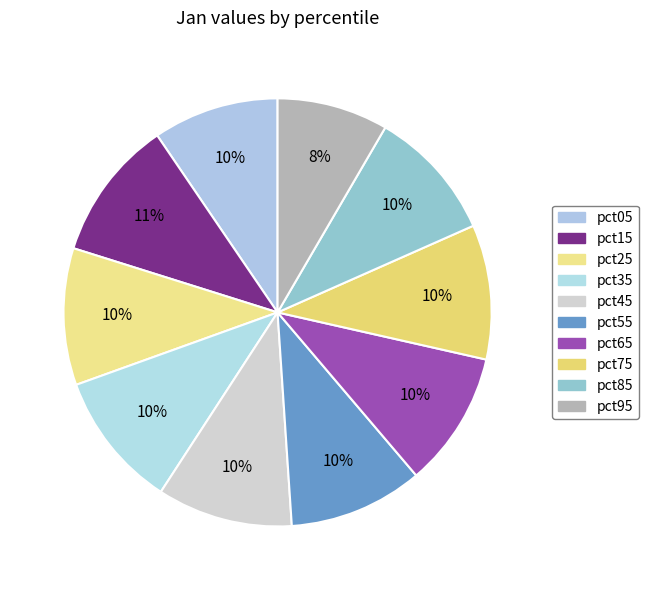

How many slices are in this pie chart?

10